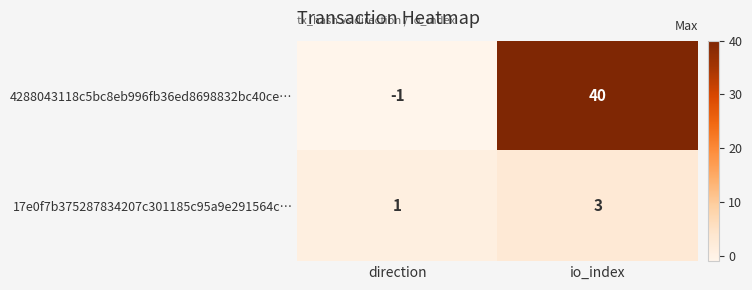

At which label is 4288043118c5bc8eb996fb36ed8698832bc40ce… closest to 19?

direction